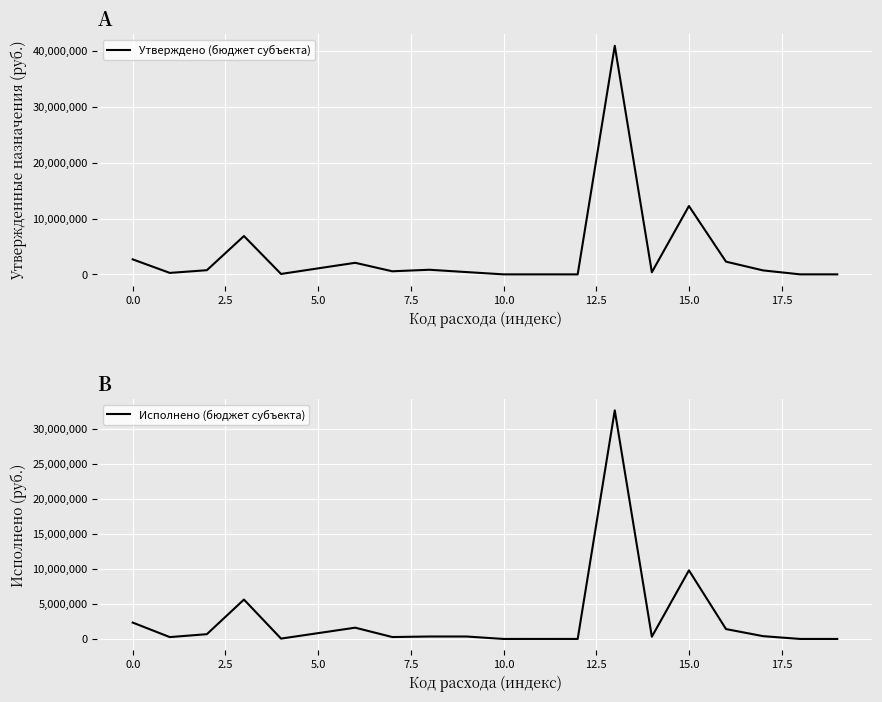

At which category is the sum across all series the highest?

13